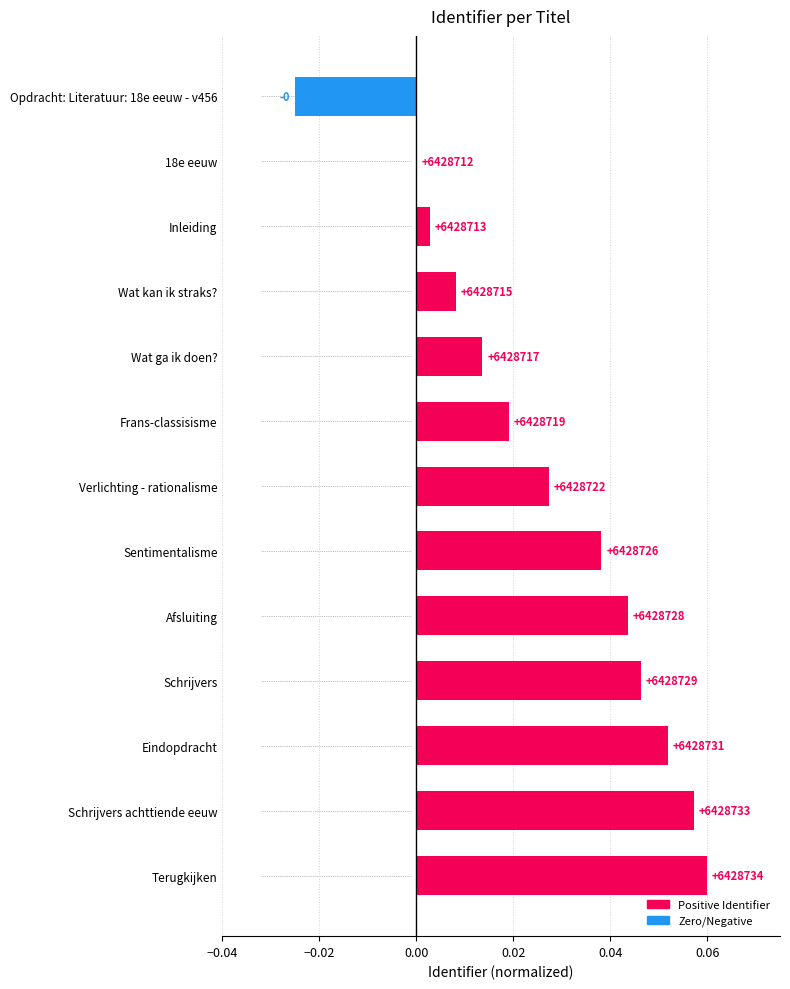

Count the number of values greater than 0.

11